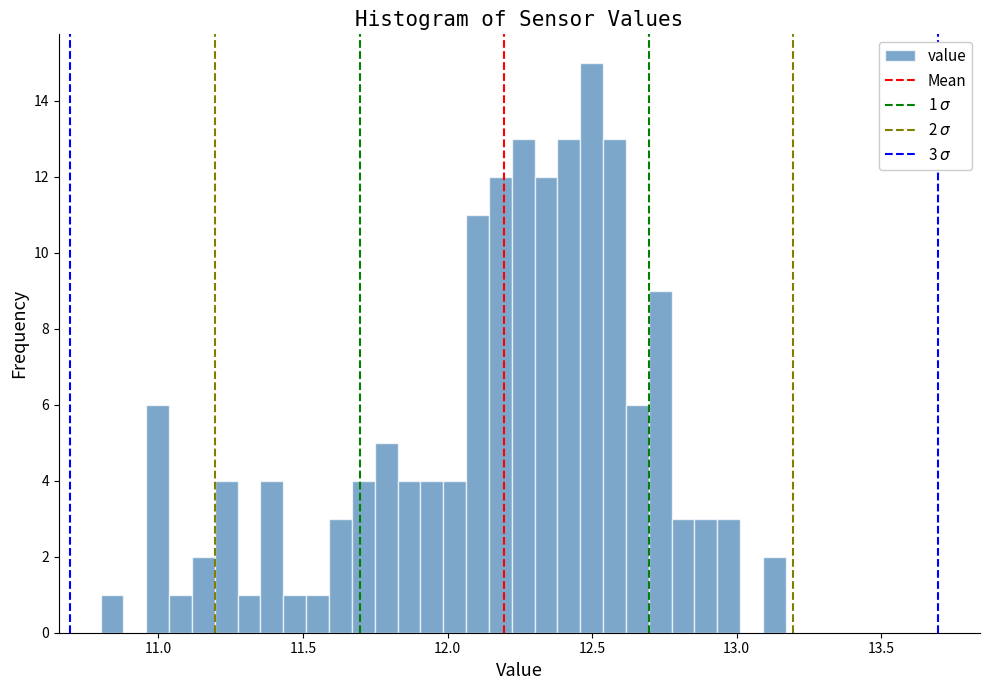

Around what value on the x-axis is the tallest bar? Give the approximate position of its centre, as read against the axis.

12.50